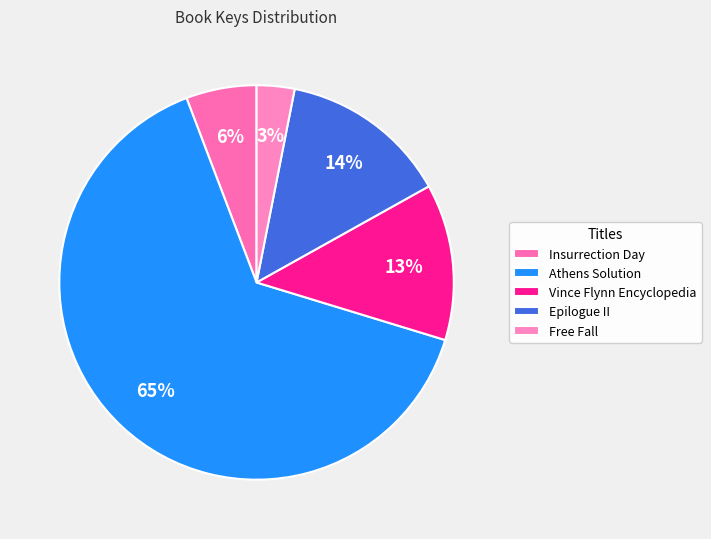

What percentage is the Free Fall slice, to the nearest percent?

3%